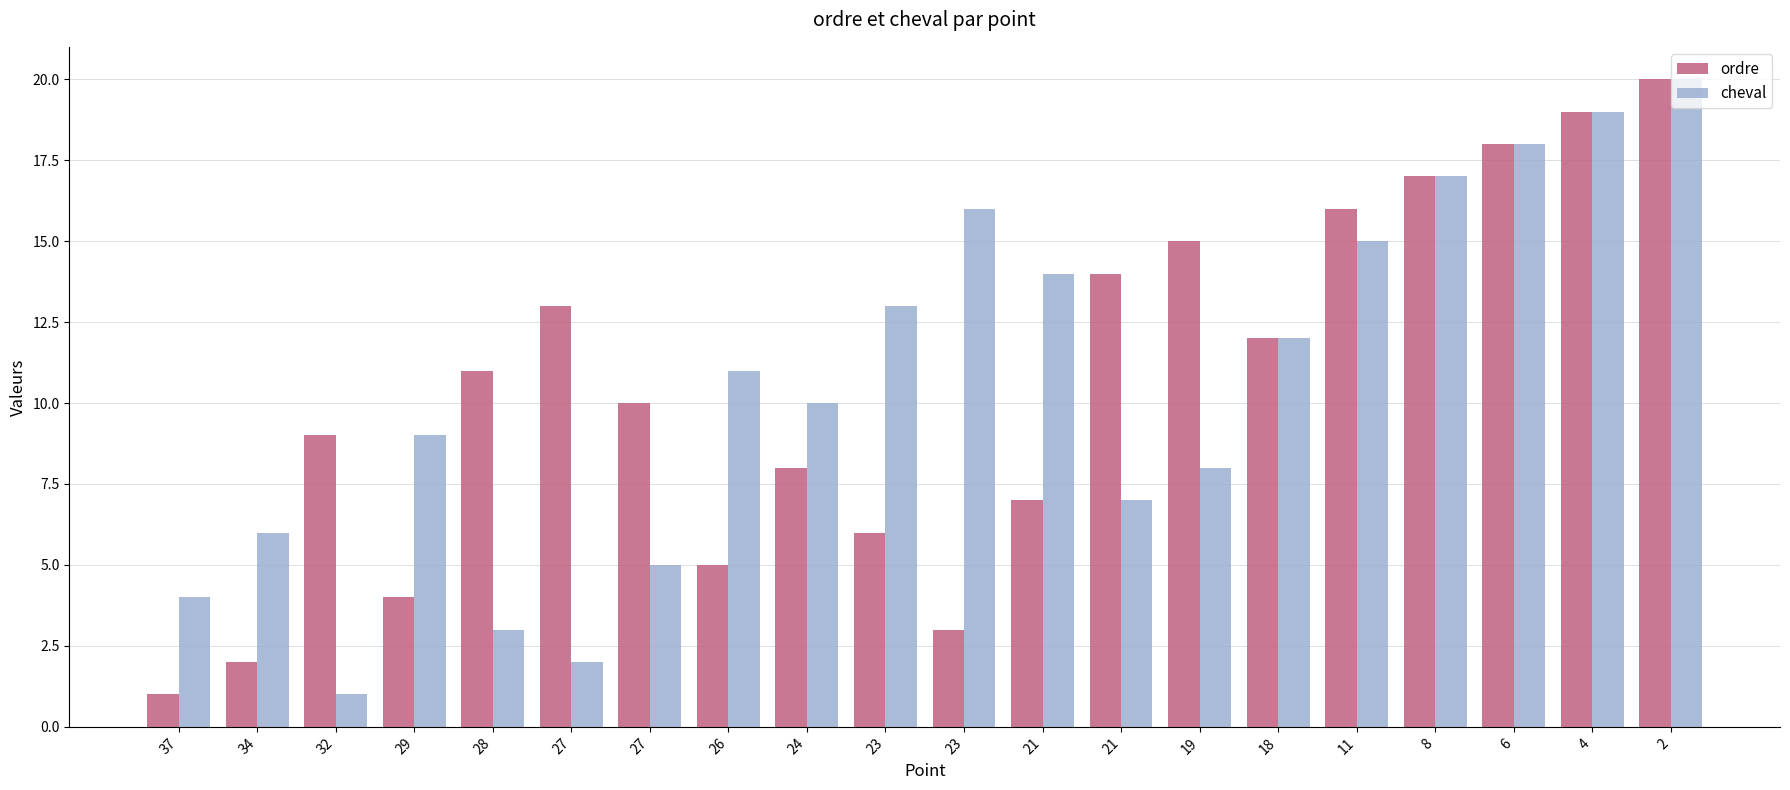

How many bars are there in each group?

2